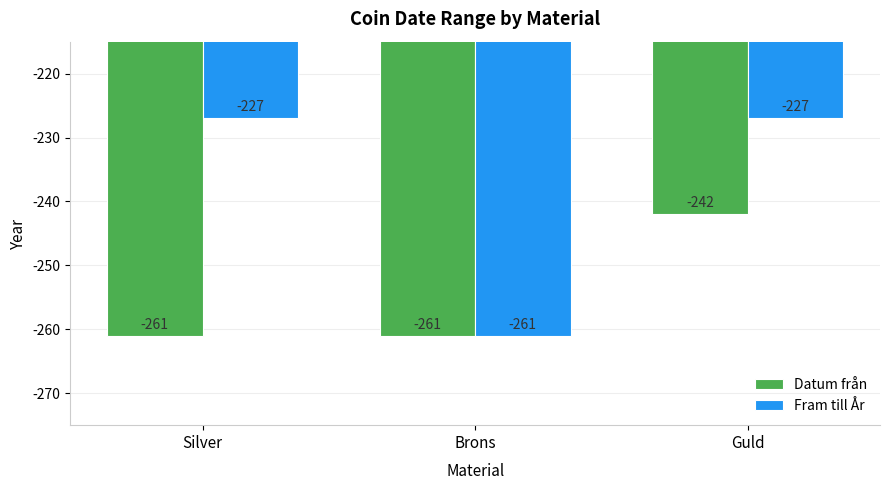

List the series in order of their overall mean, lowest first.

Datum från, Fram till År